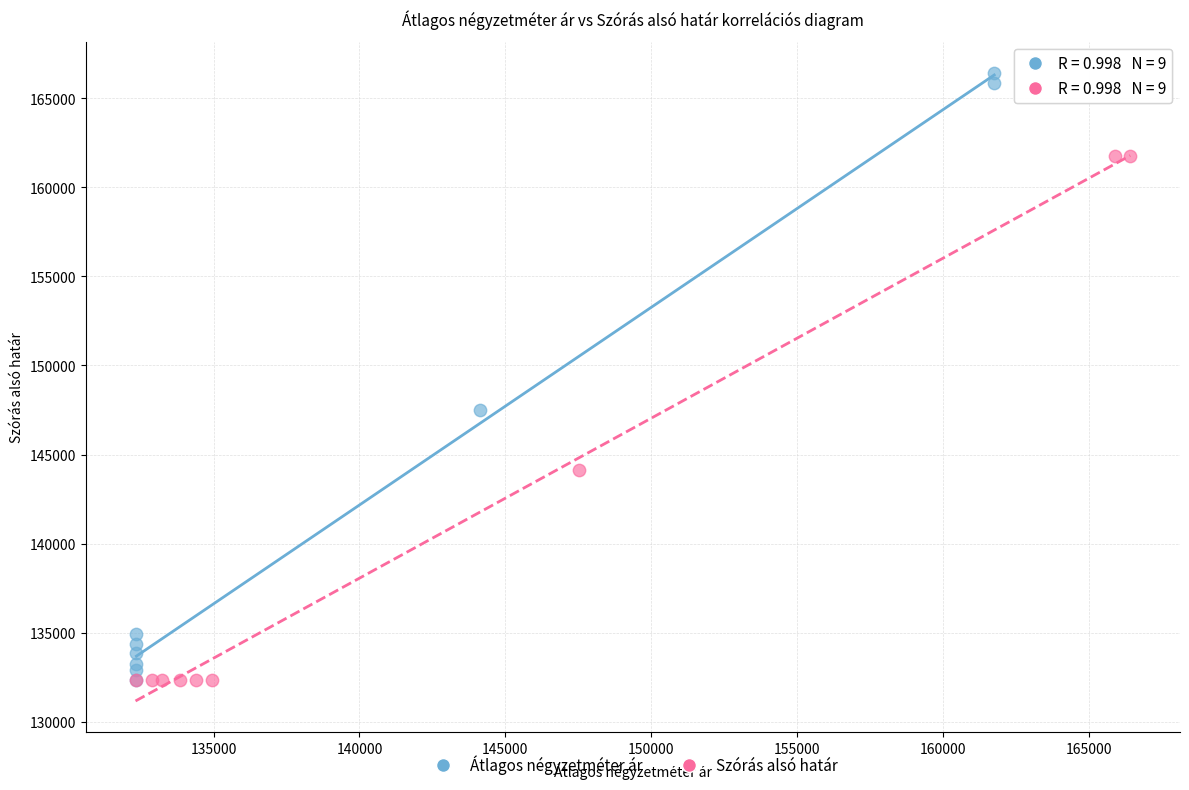

What are all the series names shown in the legend?

Átlagos négyzetméter ár, Szórás alsó határ